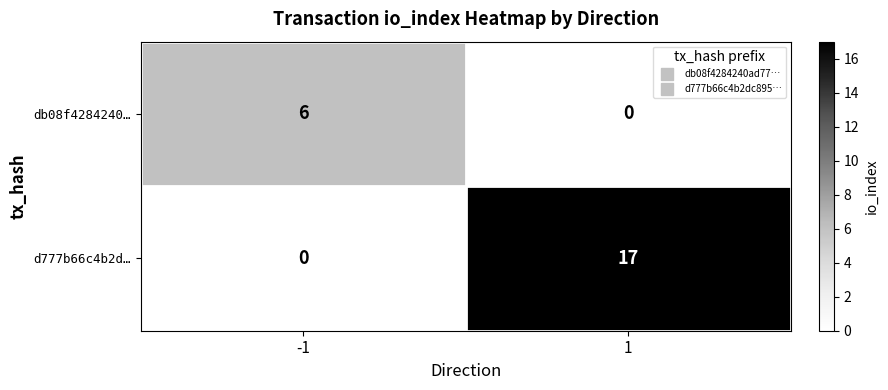

What is the sum of all d777b66c4b2d… values?

17